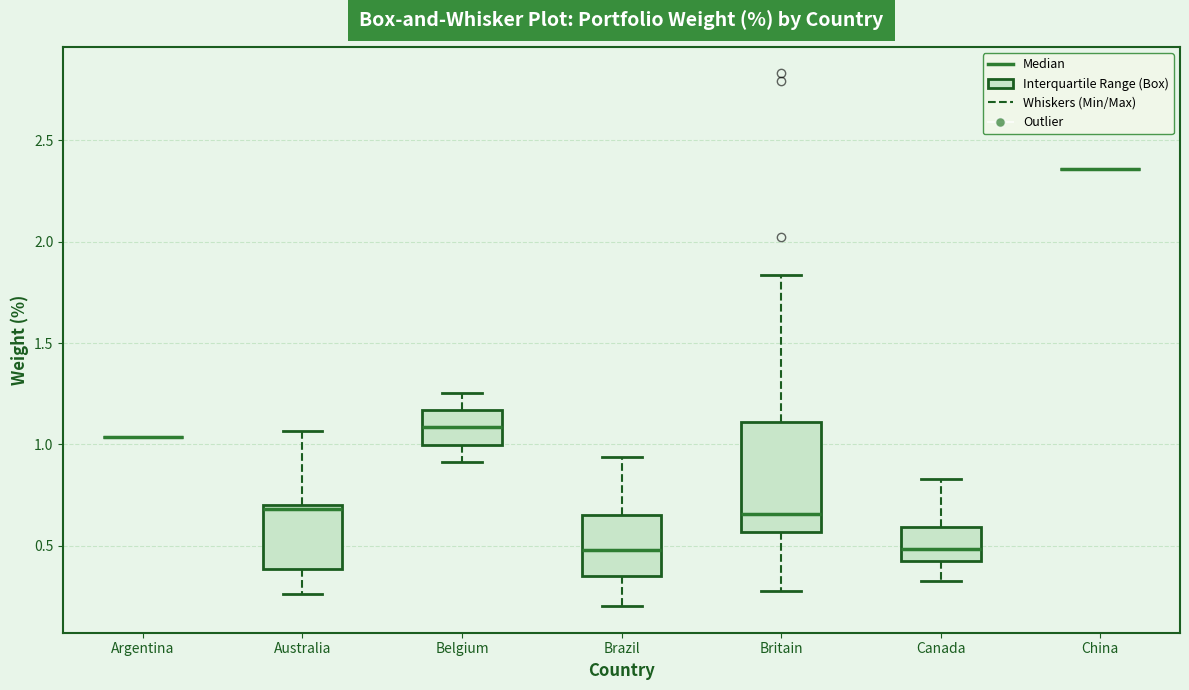

Reading left to right, read every box against the y-axis: the position of its median line, the range the box covers, and the ends of its whiskers. The values are not printed on the chart, so give them approximately, as read against the axis.

Argentina: box collapsed to a line at 1.05, whiskers 1.05 to 1.05
Australia: median 0.70 (just below the box's upper edge), box 0.40 to 0.70, whiskers 0.25 to 1.05
Belgium: median 1.10, box 1.00 to 1.15, whiskers 0.90 to 1.25
Brazil: median 0.50, box 0.35 to 0.65, whiskers 0.20 to 0.95
Britain: median 0.65, box 0.55 to 1.10, whiskers 0.25 to 1.85
Canada: median 0.50, box 0.40 to 0.60, whiskers 0.30 to 0.85
China: box collapsed to a line at 2.35, whiskers 2.35 to 2.35